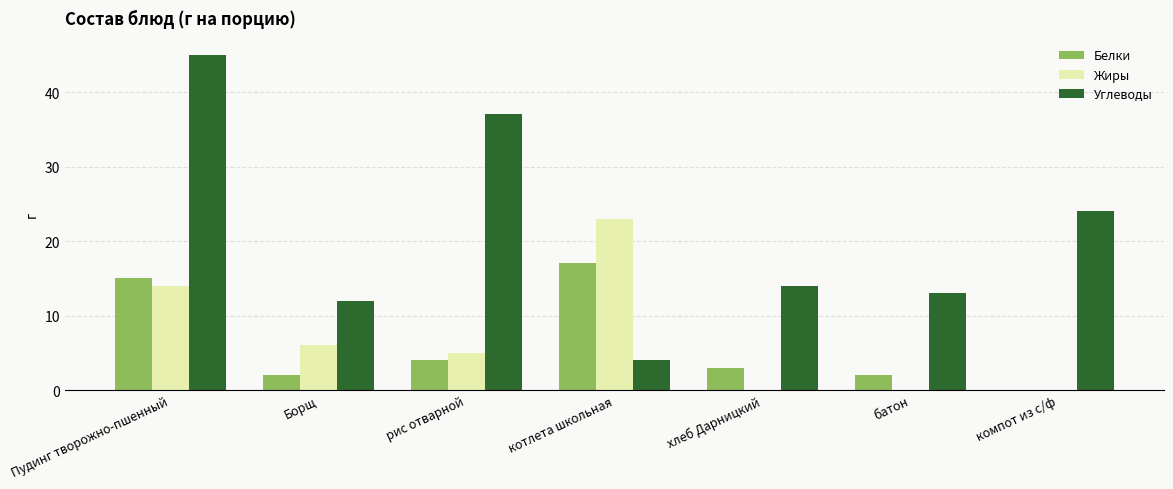

At which label does Белки reach its peak?

котлета школьная